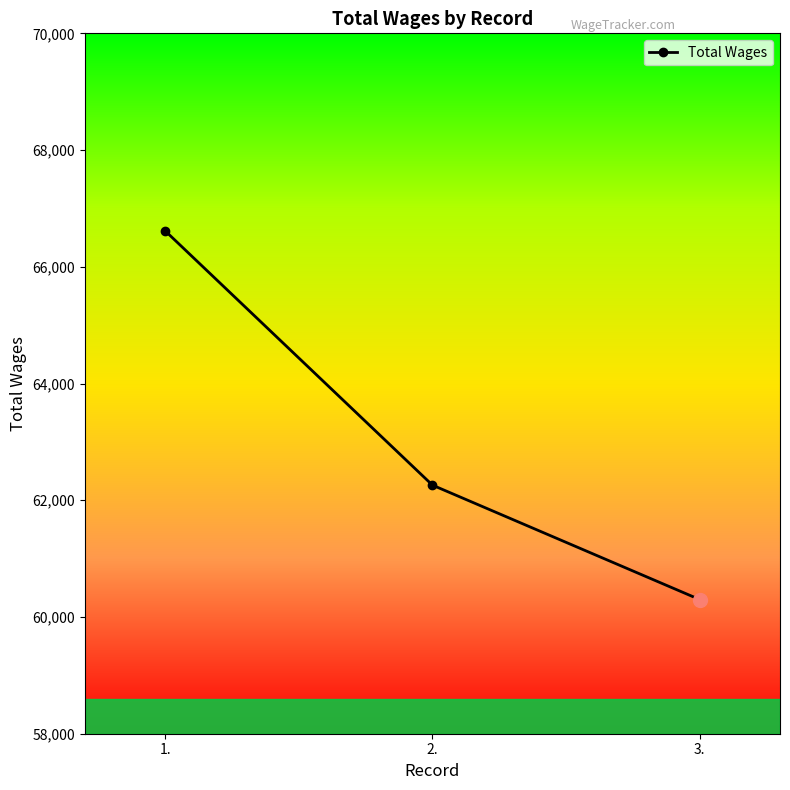

Is this an area chart (filled region under the line)?

No